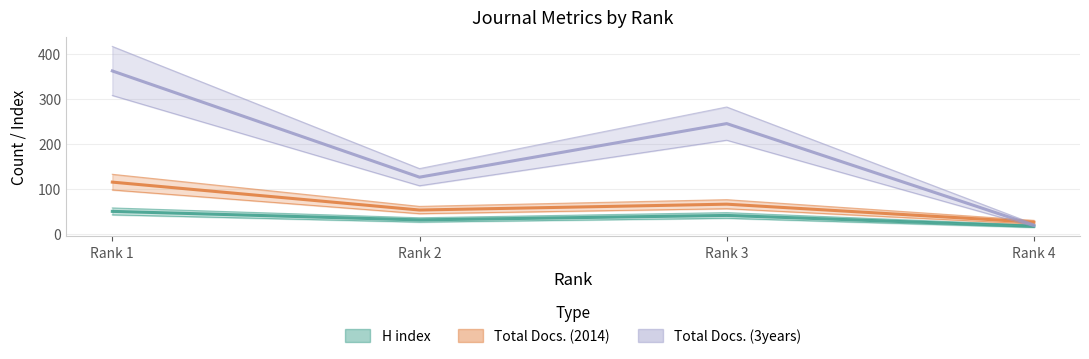

At which category does the chart reach its peak across all series?

Rank 1